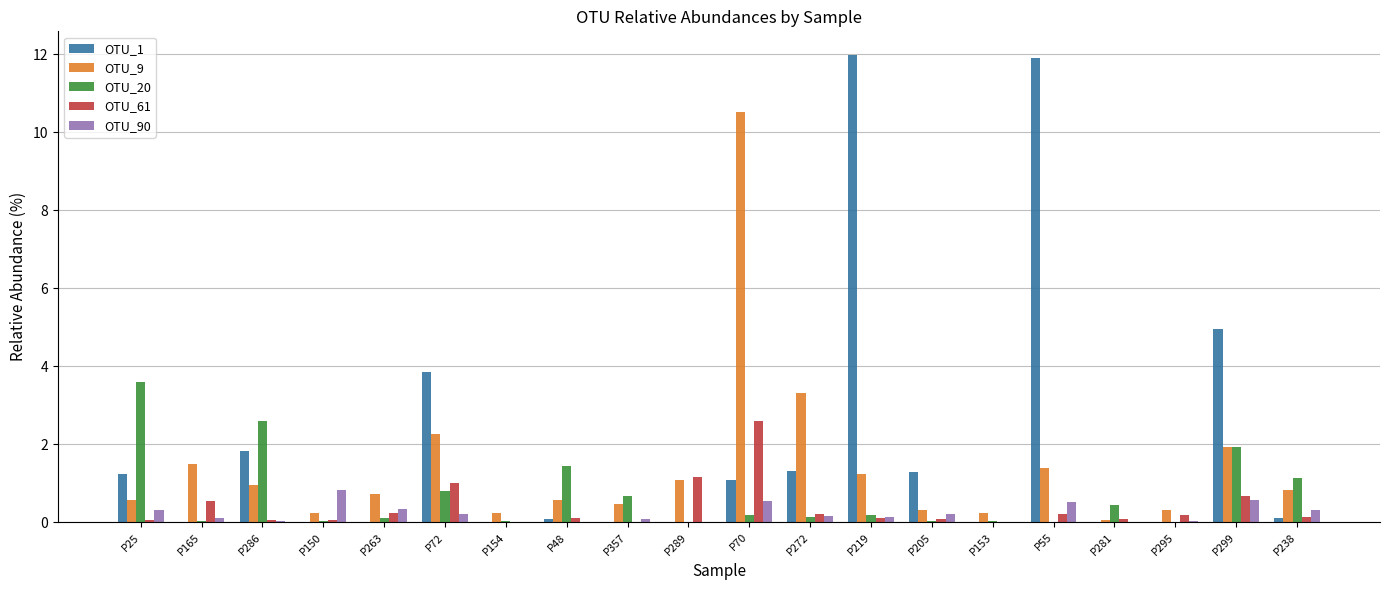

The value of OTU_1 at P205 is 1.3. True or false?

True